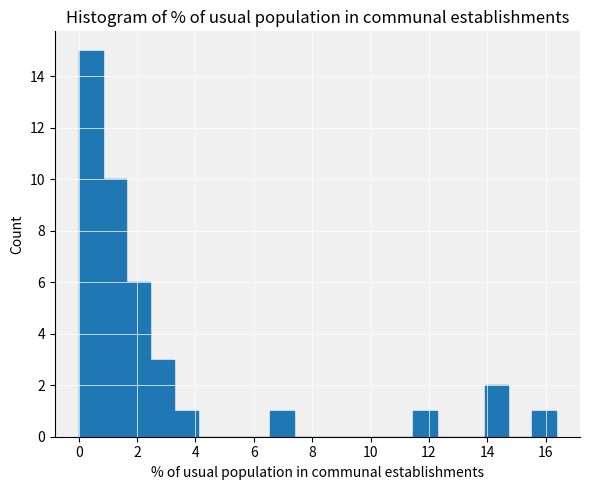

Over which range of the x-axis is the bar tallest?

0.0 to 0.8